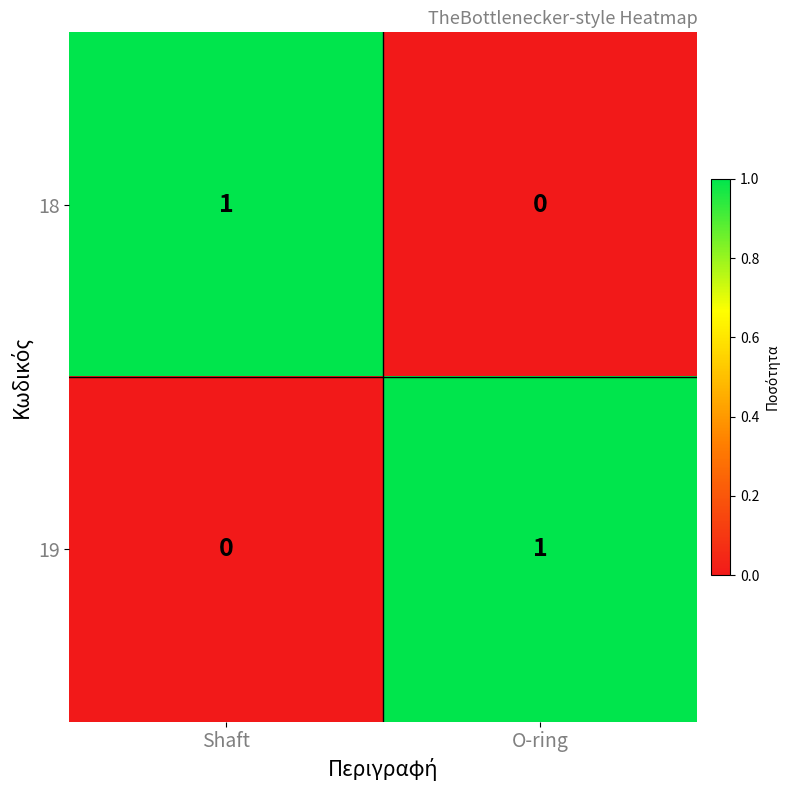

At which label does 19 reach its peak?

O-ring